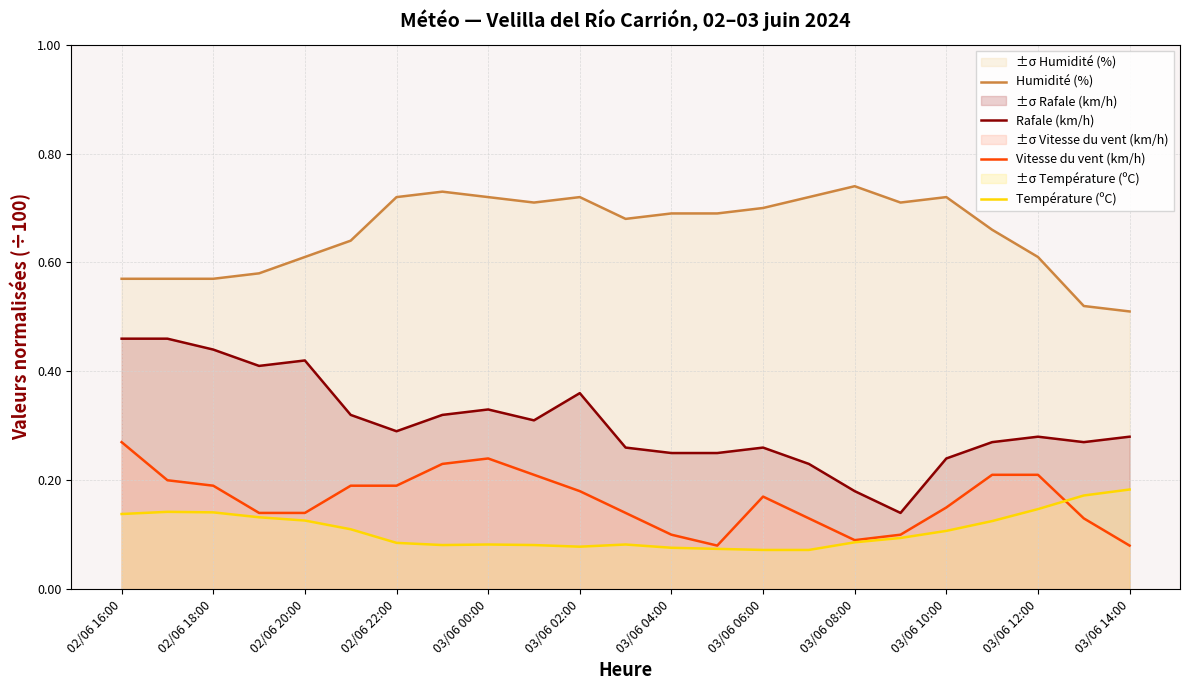

True or false: Humidité (%) and Rafale (km/h) cross at least once.

False